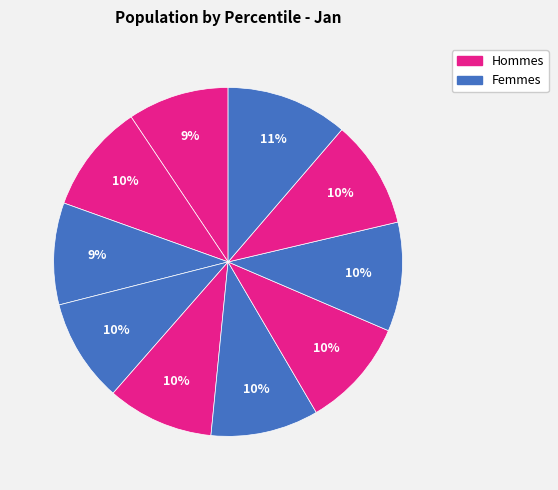

How many segments does this pie chart have?

10